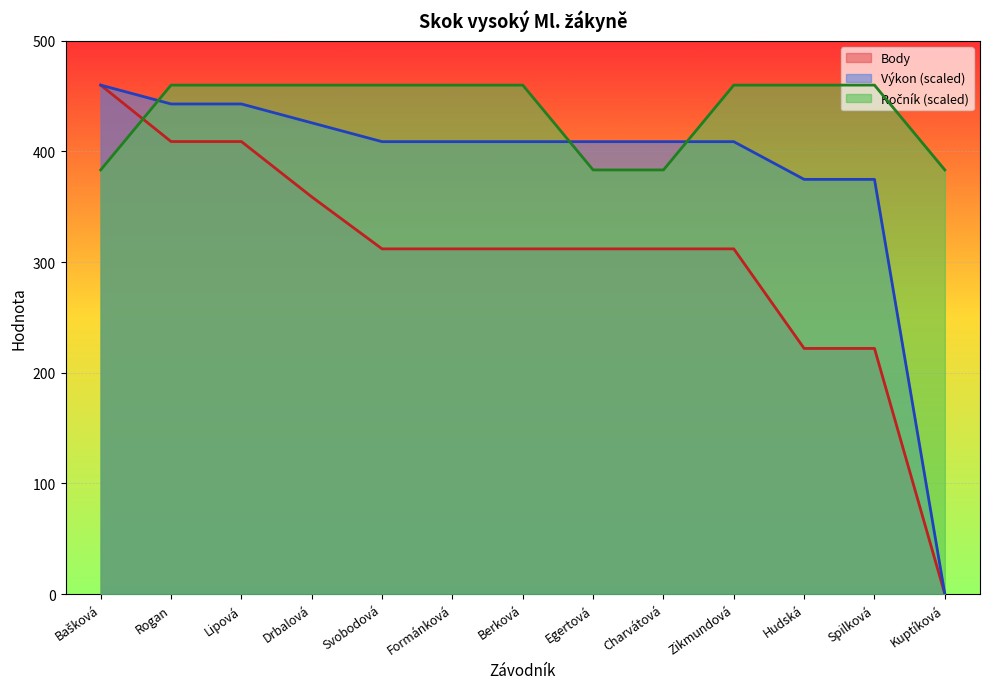

What is the value of the Ročník point at the 2nd from the left?

460.0